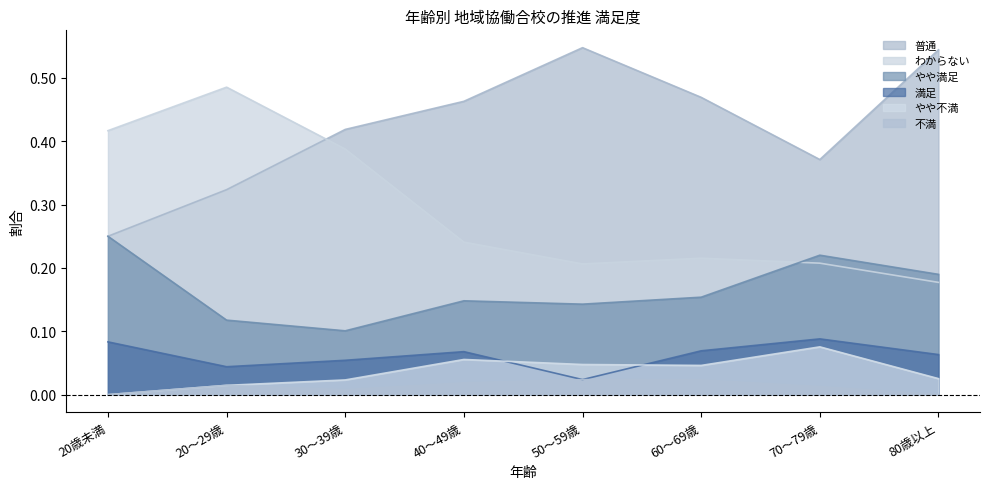

At 30～39歳, list the series in order from smallest to largest.

不満, やや不満, 満足, やや満足, わからない, 普通